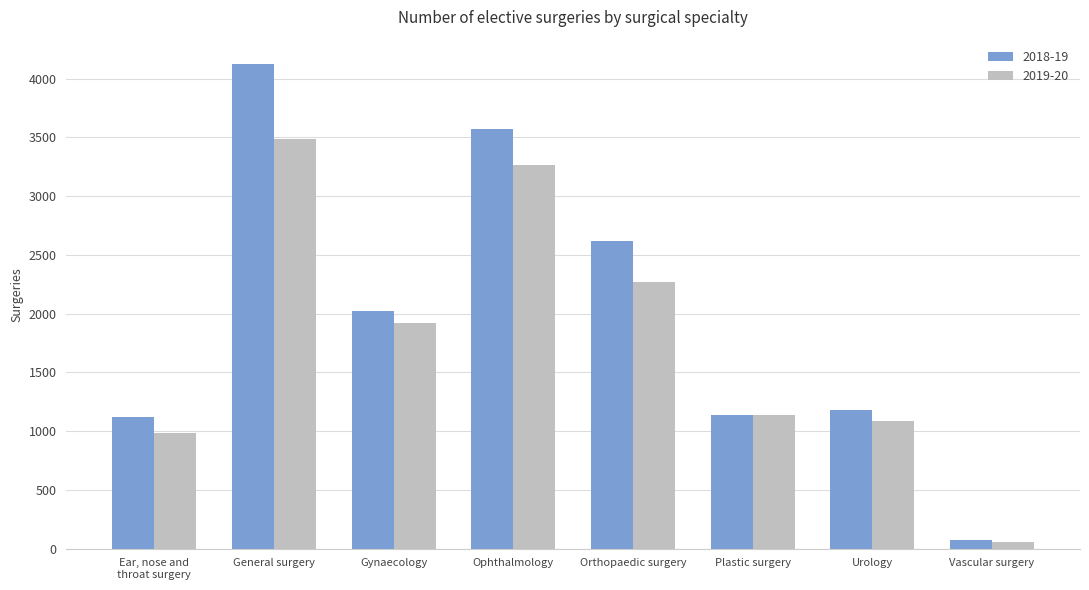

How many data points in 2018-19 are less than 2026?

4